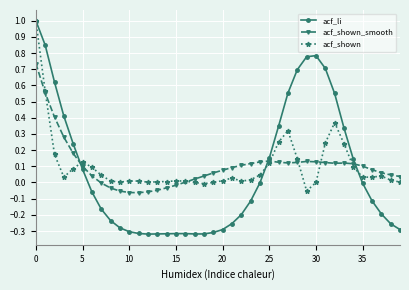

What is the difference between the second highest and minimum values in the acf_li series?

1.2